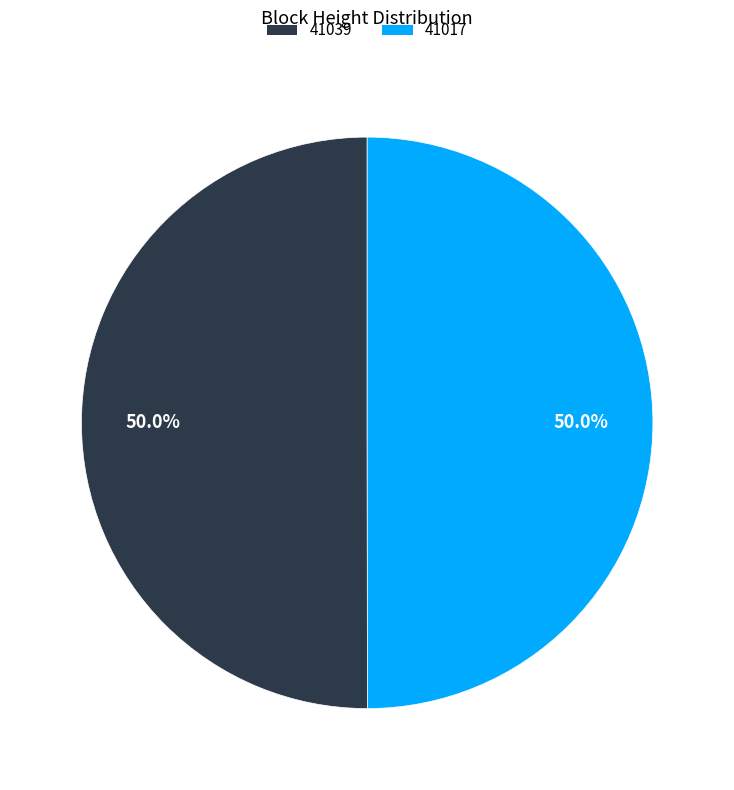

What is the ratio of the value at 41039 to the value at 41017?

1.0